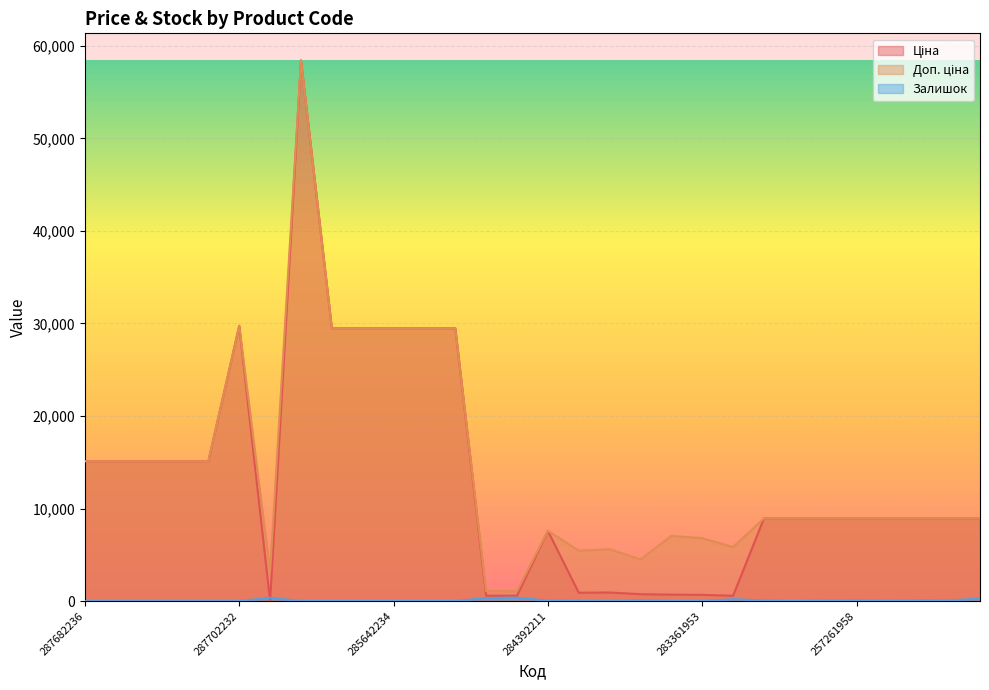

What position from the left is 257261990?

23